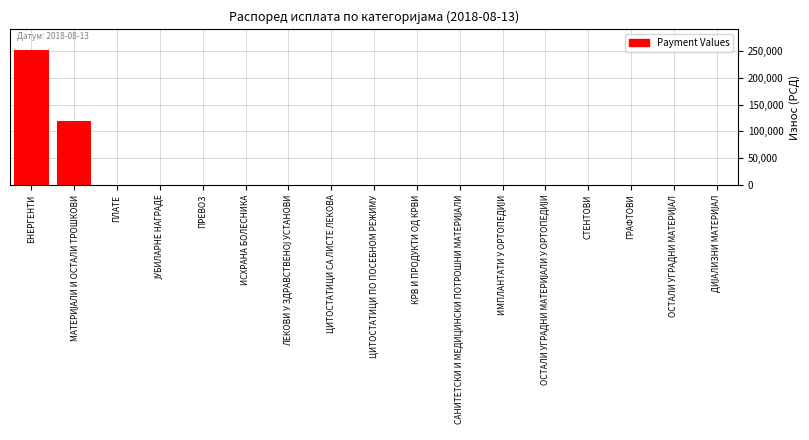

What is the sum of all values?

372411.3